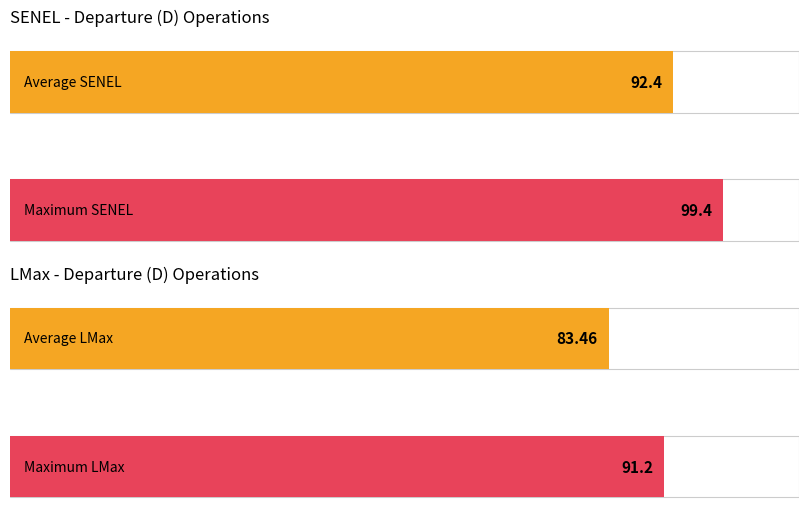

How many bars are there in each group?

2